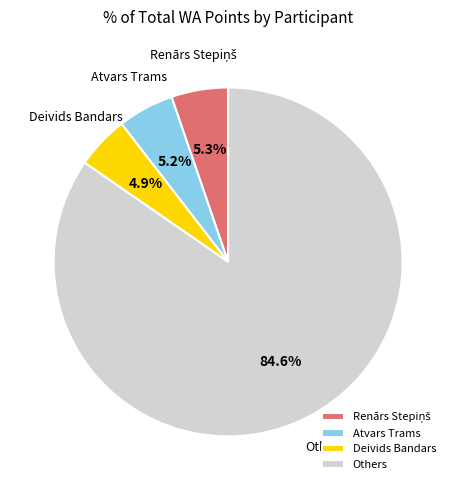

Which category accounts for the majority?

Others